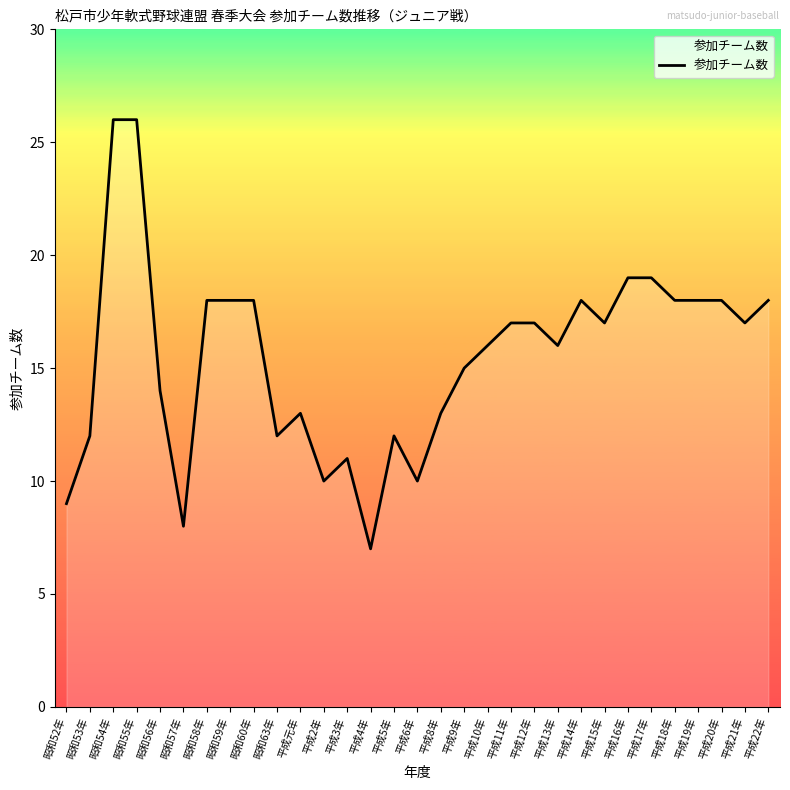

What is the difference between the values at 平成19年 and 平成10年?

2